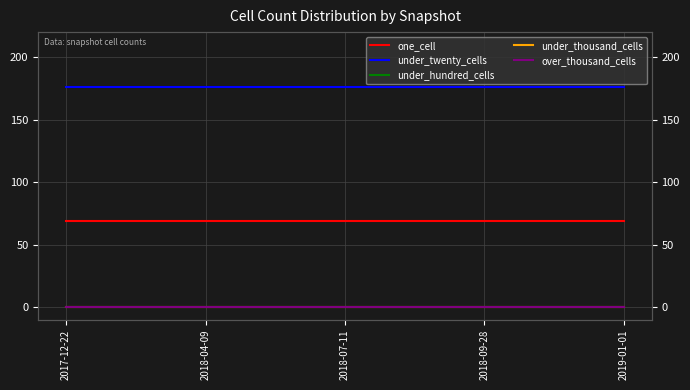

Reading left to right, list all the values displayed in this chart.

one_cell: 69	69	69	69	69
under_twenty_cells: 176	176	176	176	176
under_hundred_cells: 0	0	0	0	0
under_thousand_cells: 0	0	0	0	0
over_thousand_cells: 0	0	0	0	0